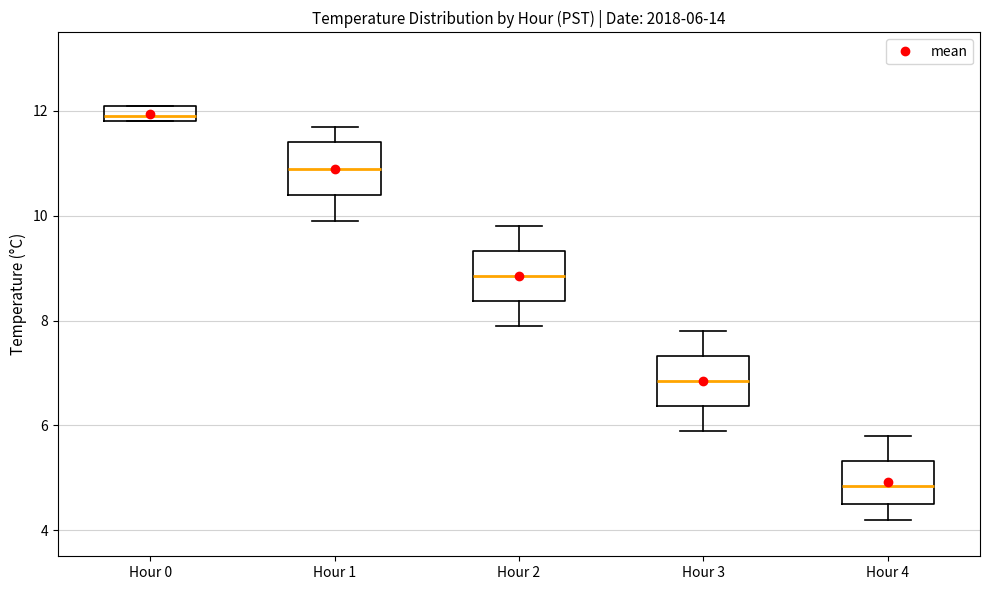

Which box's median line is the highest?

Hour 0